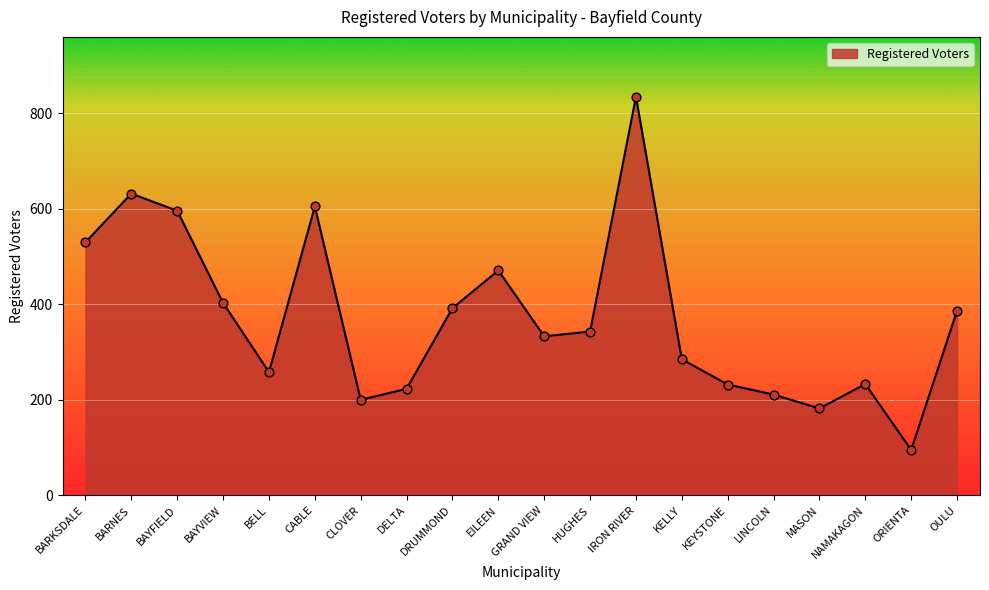

Between CABLE and KELLY, which is larger?

CABLE